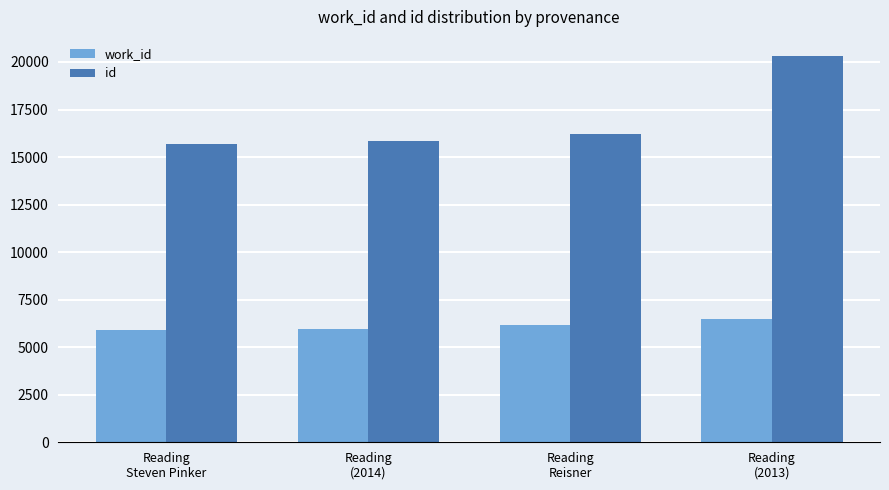

What is the difference between the id values at Reading
(2014) and Reading
(2013)?

4452